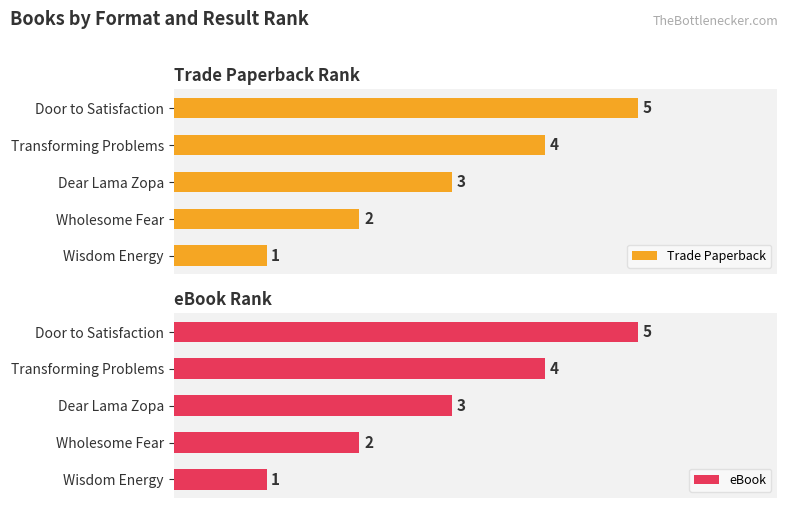

Count the number of data series in this chart.

2